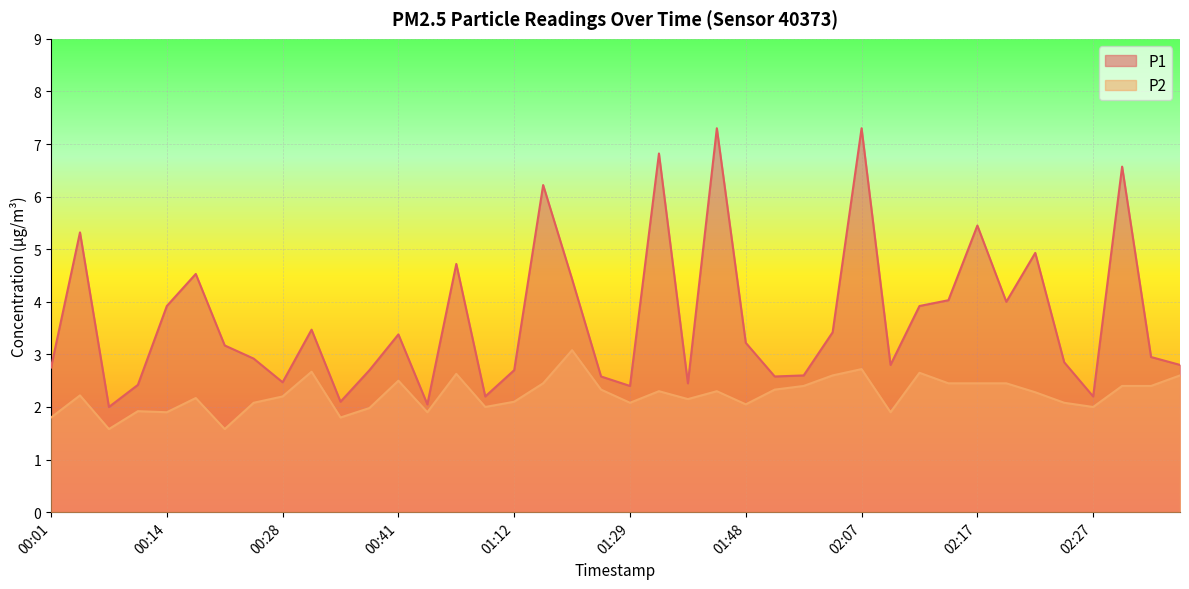

How many data points in P1 are above 3?

20